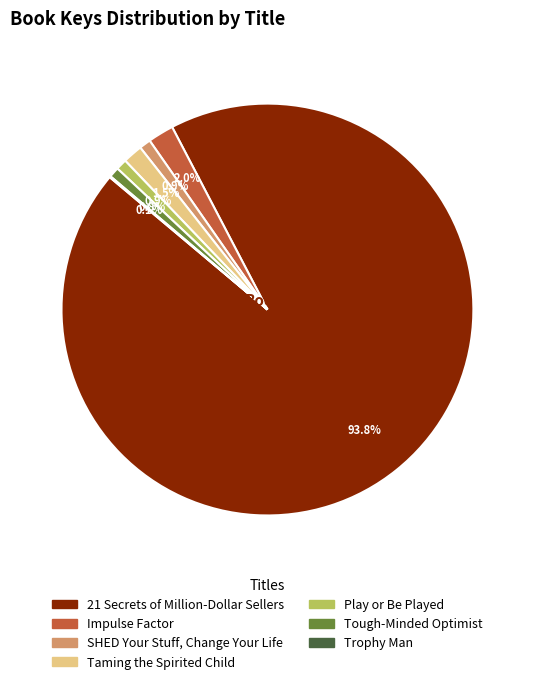

What portion of the pie excludes 21 Secrets of Million-Dollar Sellers?

6.2%